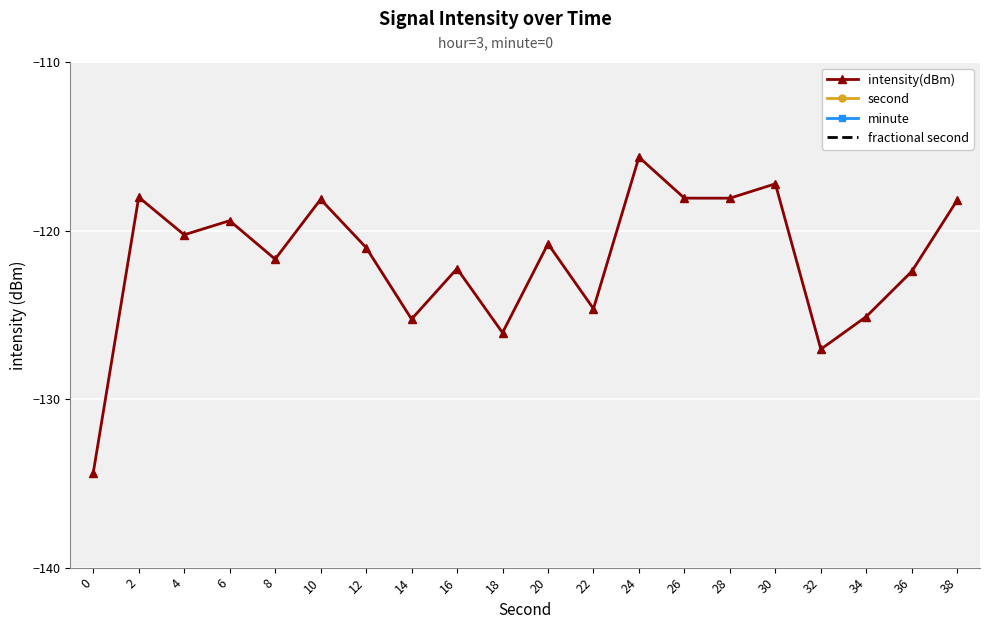

How many data points does each series have?

20